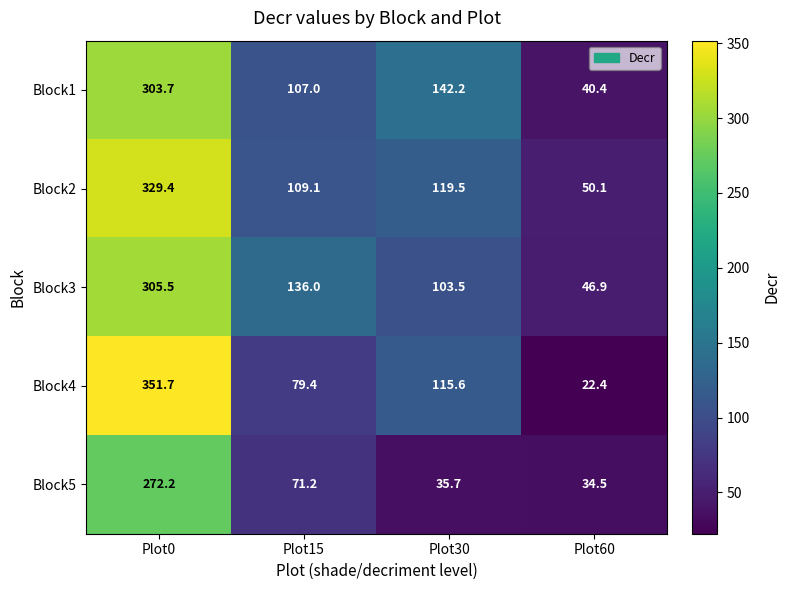

What is the smallest value displayed?

22.4